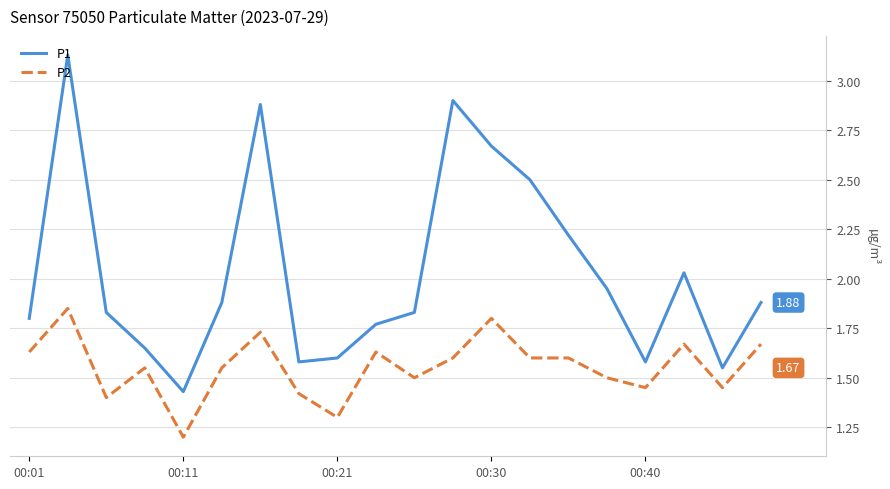

List the series in order of their overall mean, highest first.

P1, P2